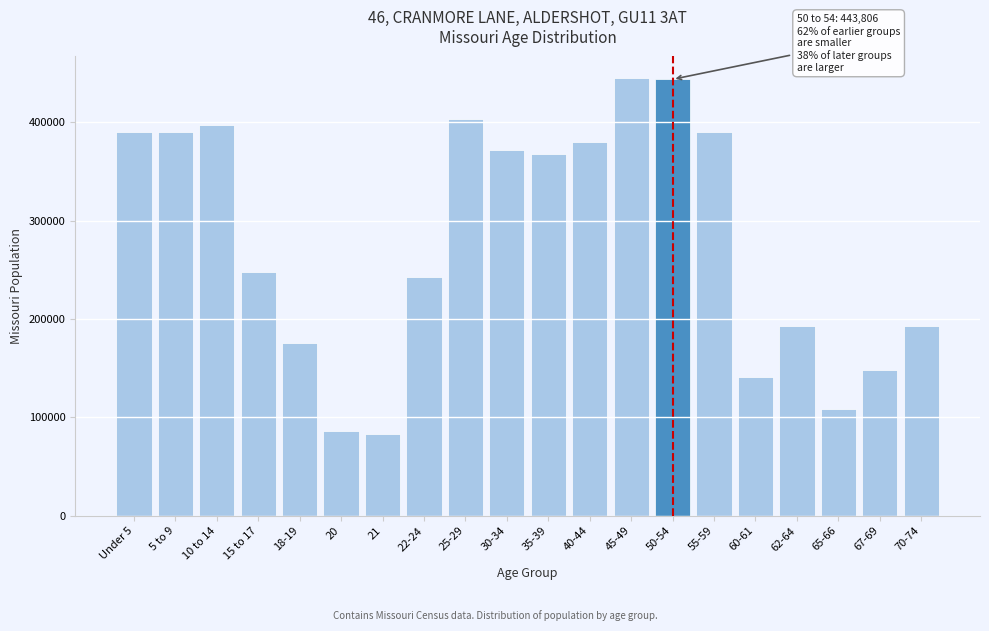

Is it true that the value at 20 is 86528?

True